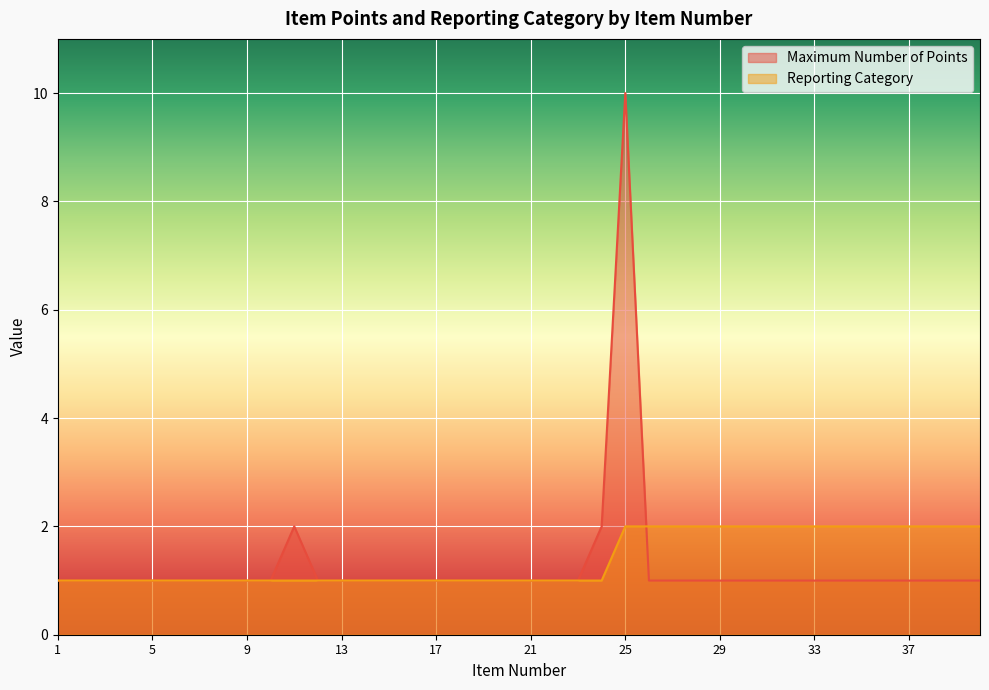

Which series changed the most between 10 and 12?

Maximum Number of Points